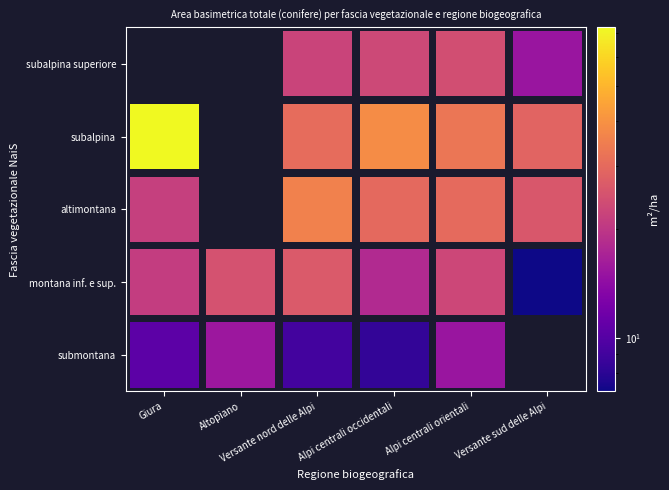

Read the subalpina value at Alpi centrali occidentali.

38.2